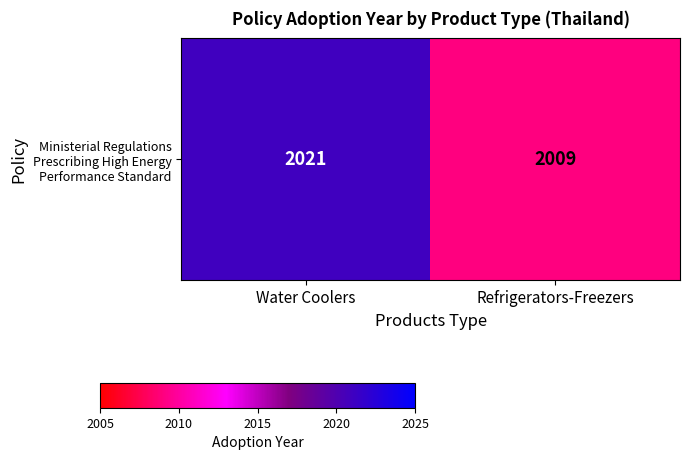

What is the greatest value displayed?

2021